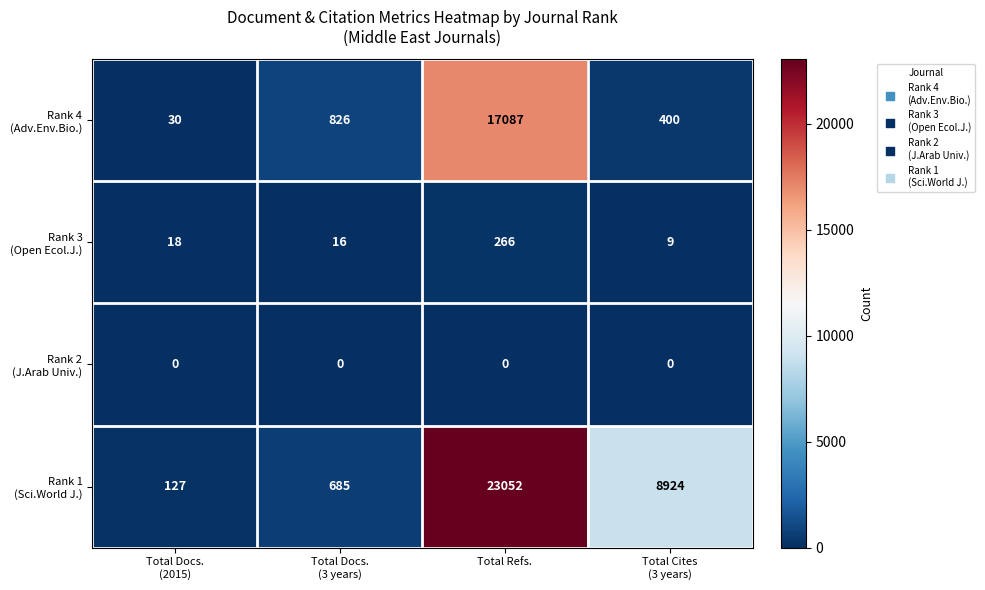

What is the difference between the highest and lowest values at Total Refs.?

23052